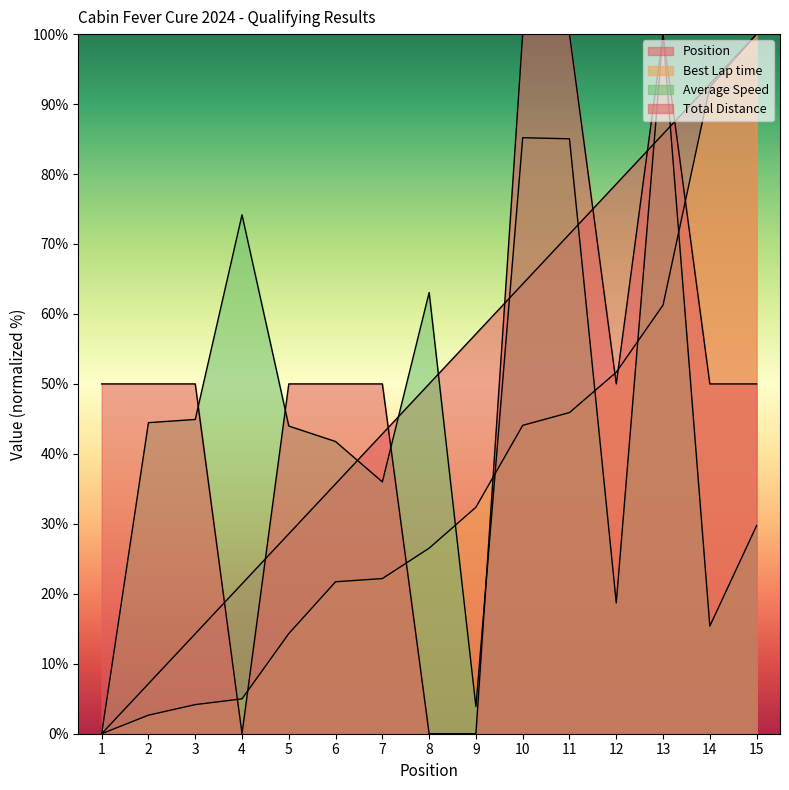

Rank the series at 11 from lowest to highest value.

Best Lap time, Position, Average Speed, Total Distance